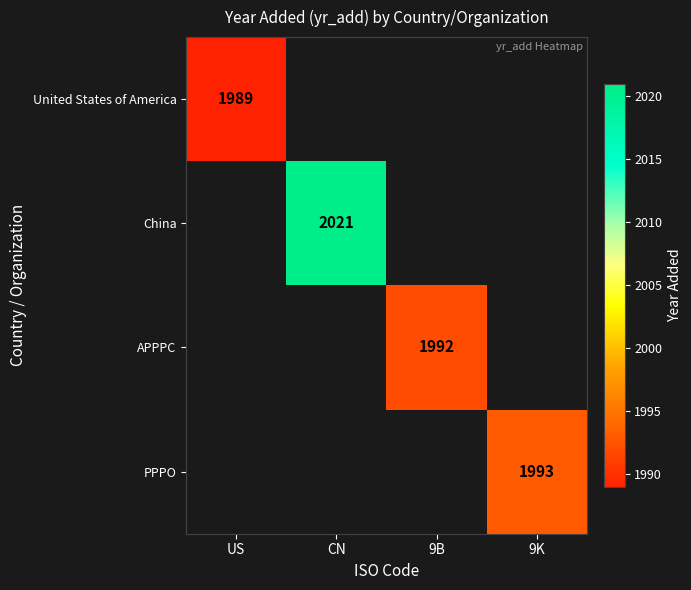

True or false: United States of America has a value of 1989 at US.

True